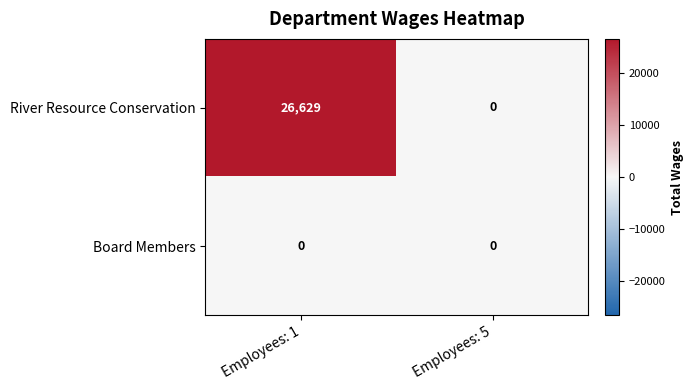

What is the difference between the River Resource Conservation values at Employees: 1 and Employees: 5?

26629